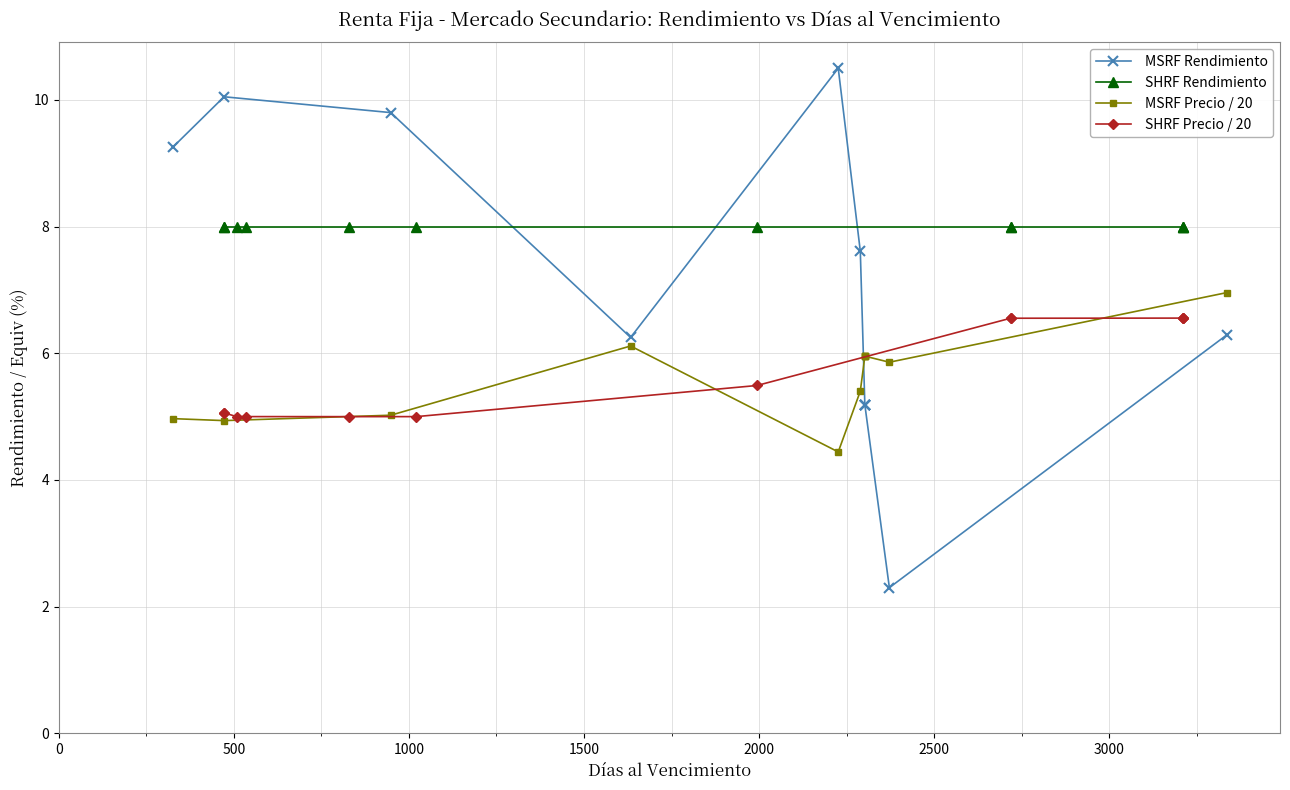

True or false: SHRF Rendimiento has a value of 2.7 at 500.

False